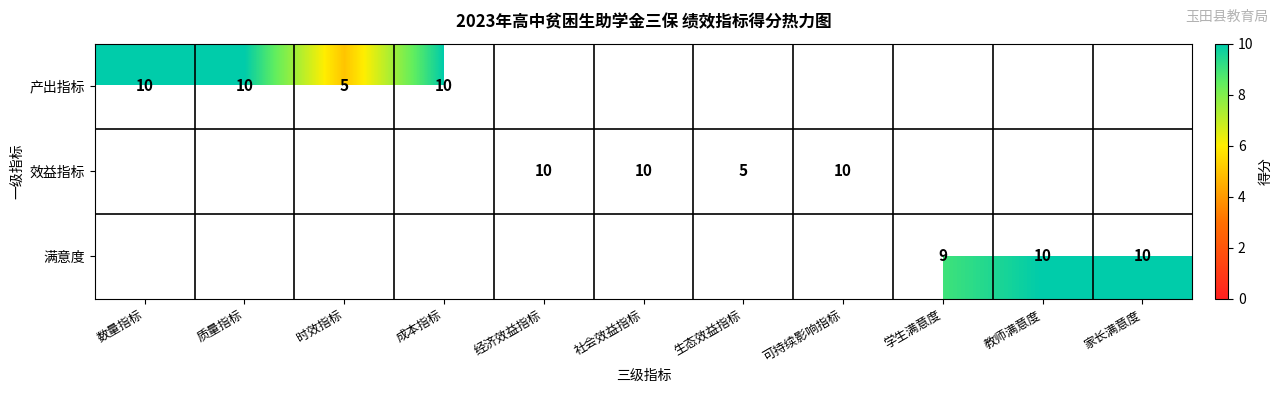

The value of 效益指标 at 可持续影响指标 is 10. True or false?

True